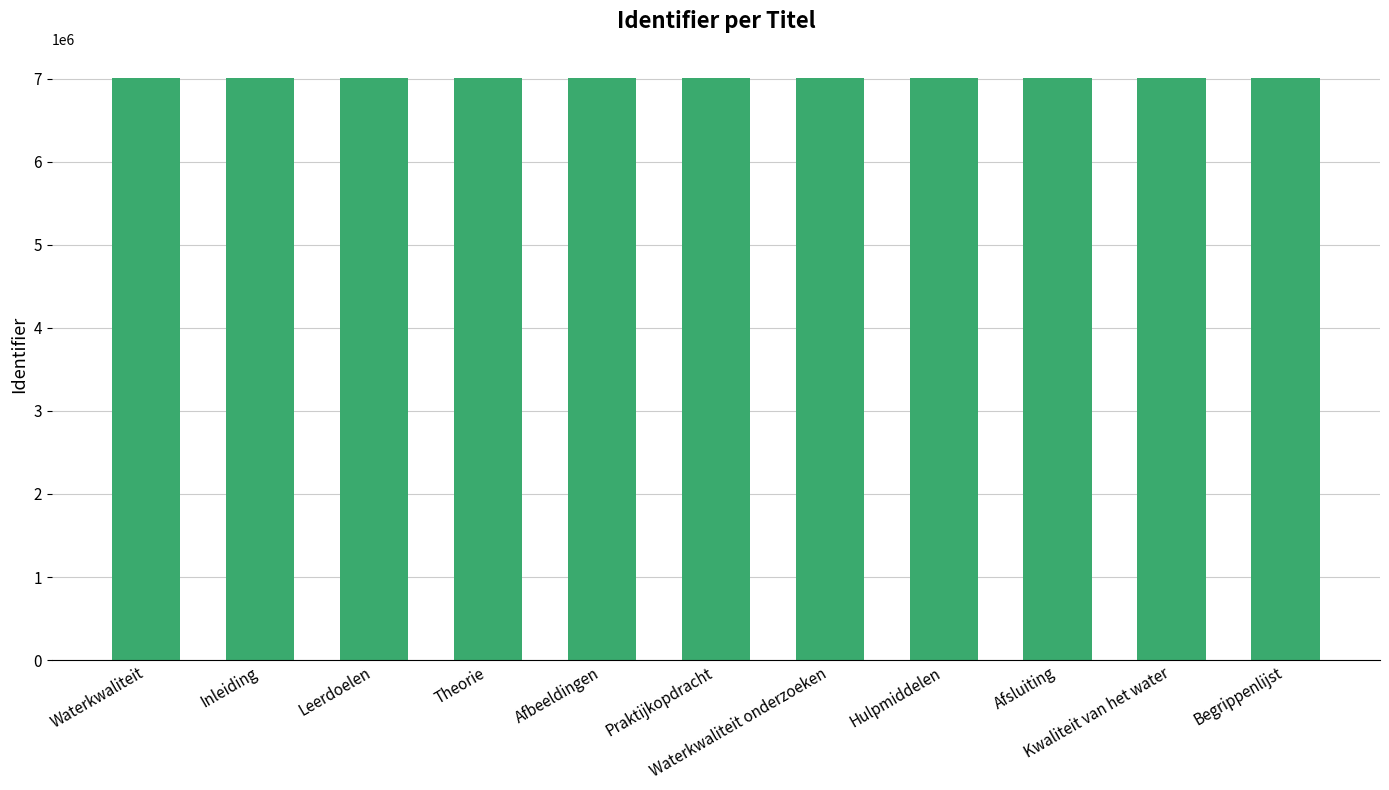

What is the difference between the maximum and minimum values?

39